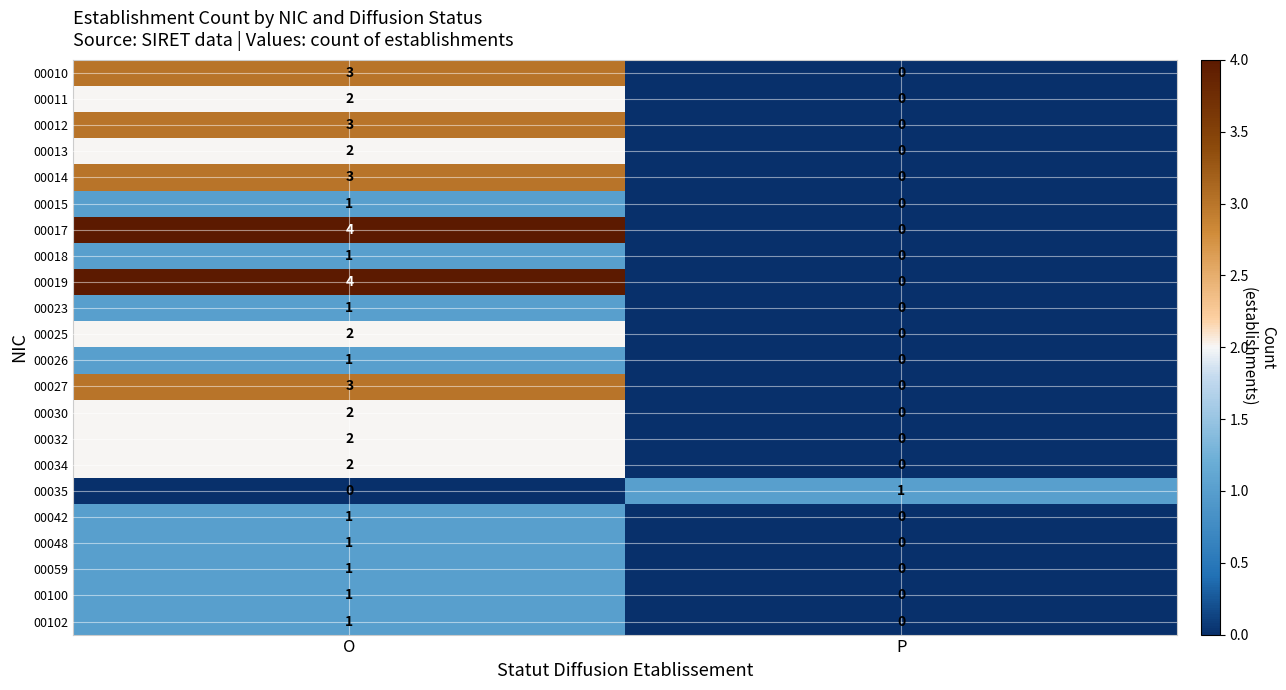

How many data points does each series have?

2